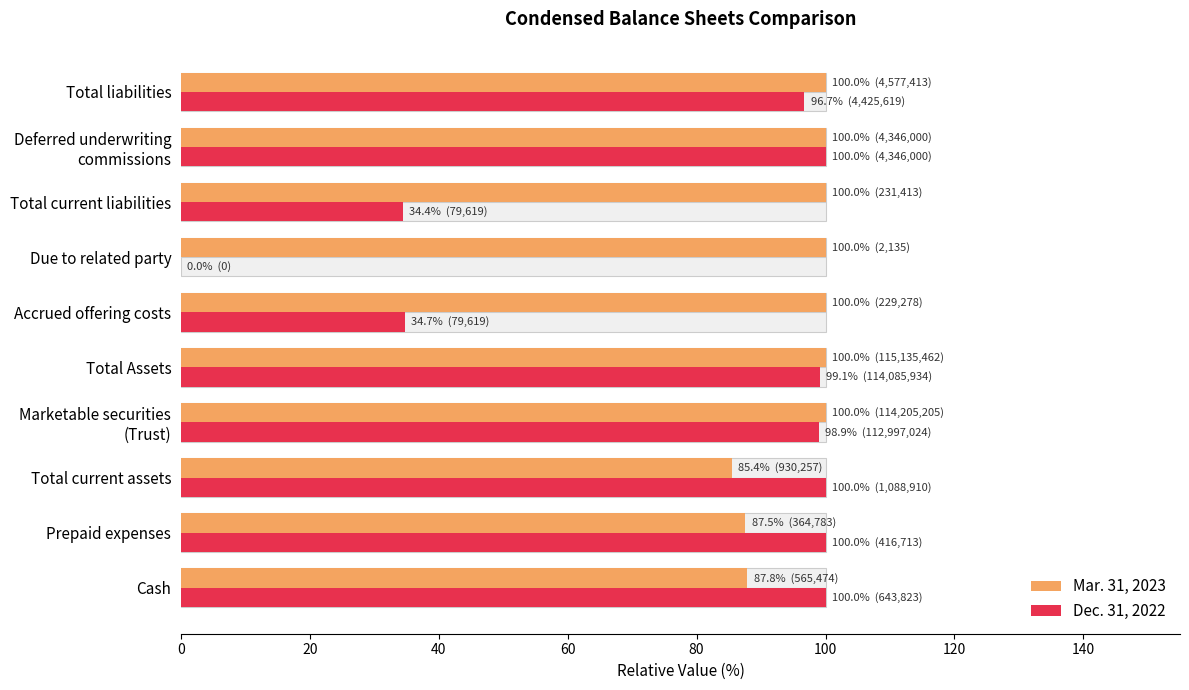

Which has a higher value, Total current liabilities or Total Assets?

Total current liabilities